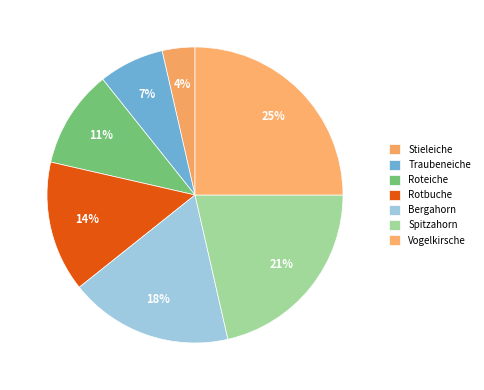

Rank the categories by value from highest to lowest.

Vogelkirsche, Spitzahorn, Bergahorn, Rotbuche, Roteiche, Traubeneiche, Stieleiche